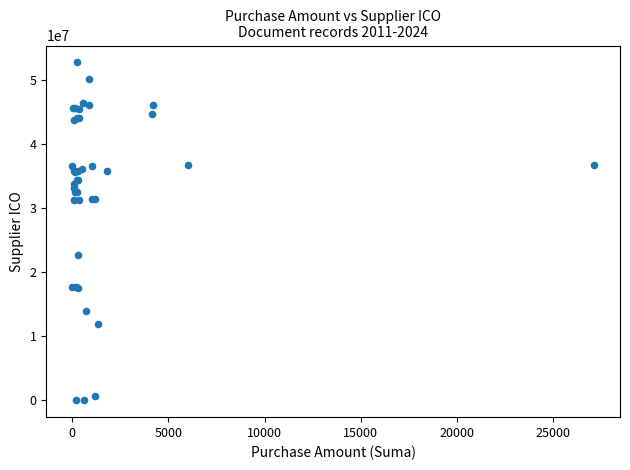

What Y value in the scatter plot is closest to 26404834?

22657797